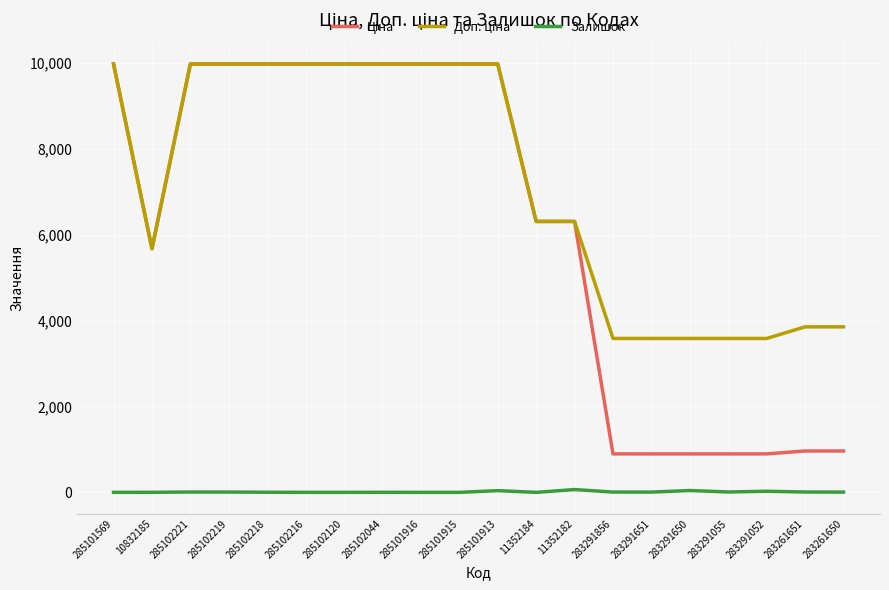

What is the maximum value for Залишок?

65.0